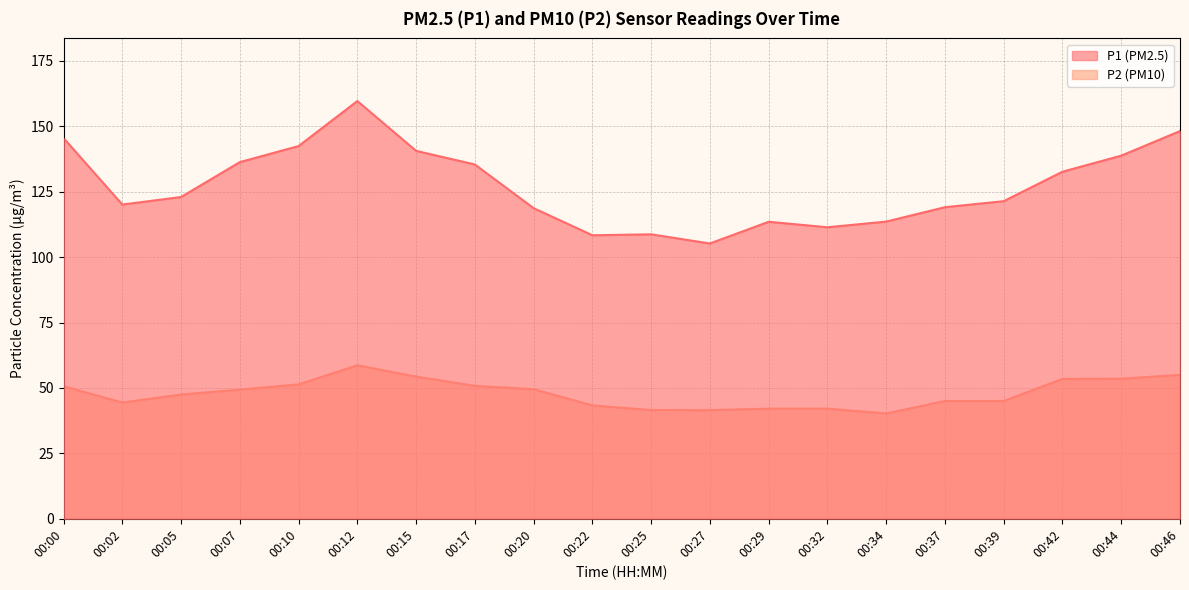

Rank the categories by P2 value from lowest to highest.

00:34, 00:27, 00:25, 00:29, 00:32, 00:22, 00:02, 00:37, 00:39, 00:05, 00:07, 00:20, 00:00, 00:17, 00:10, 00:42, 00:44, 00:15, 00:46, 00:12